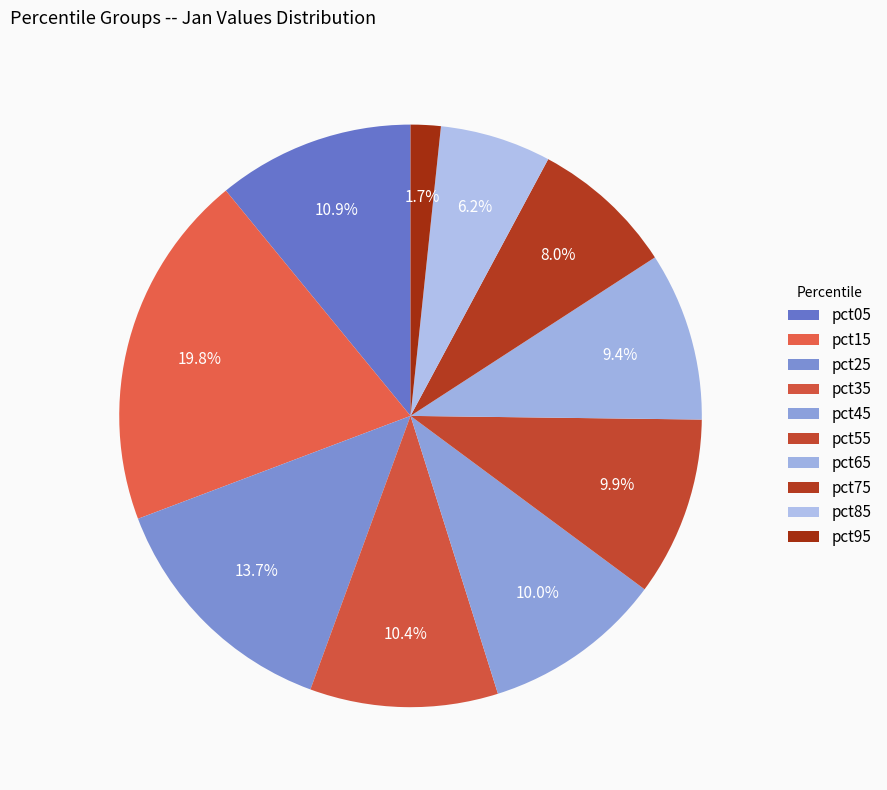

Which slice is the largest?

pct15